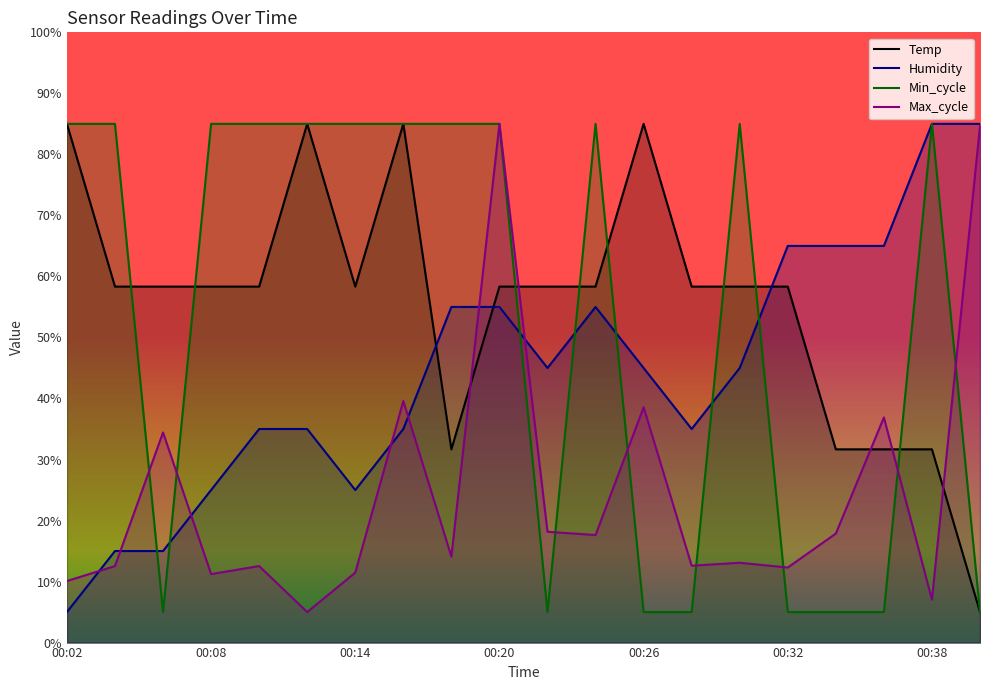

True or false: Max_cycle and Temp cross at least once.

True